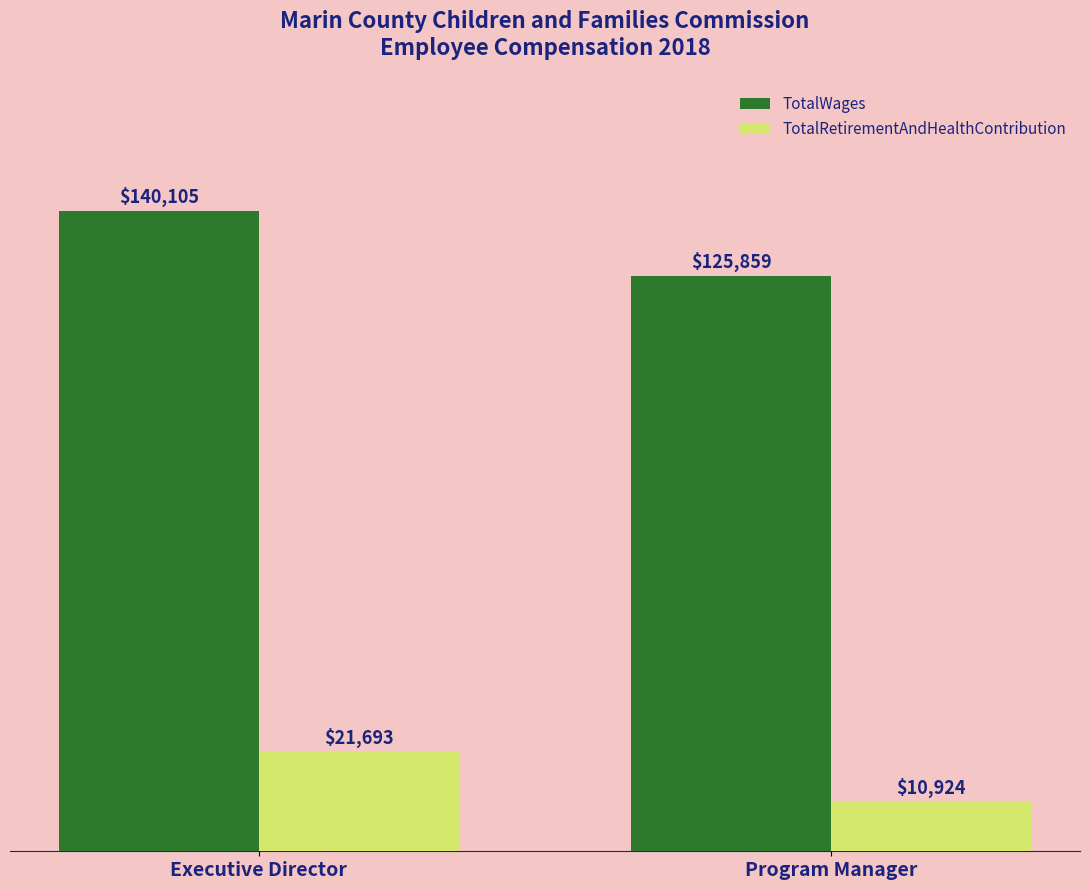

How many bars are there in total?

4